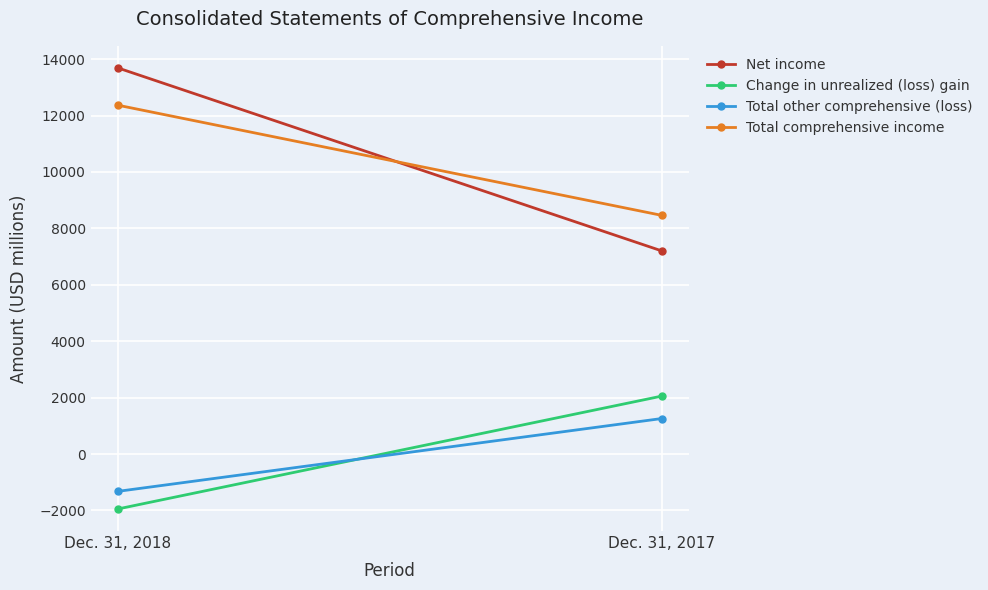

Which category has the lowest value across all series?

Dec. 31, 2018